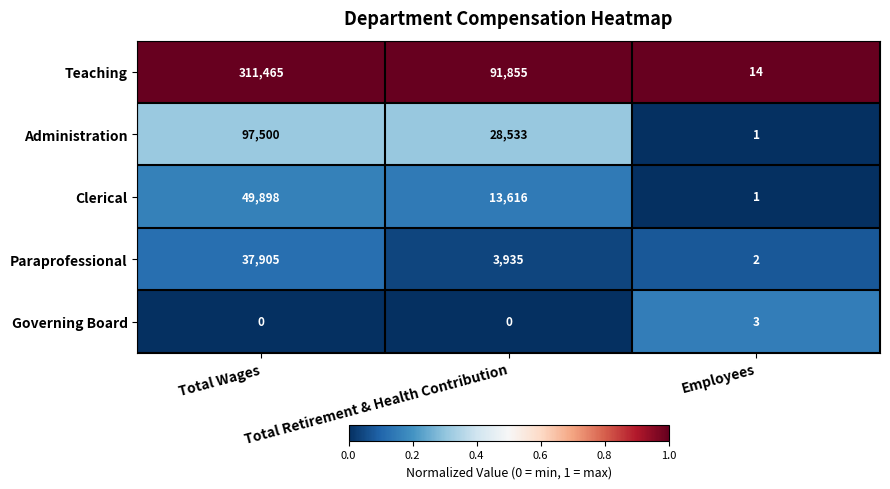

Rank the categories by Teaching value from lowest to highest.

Employees, Total Retirement & Health Contribution, Total Wages